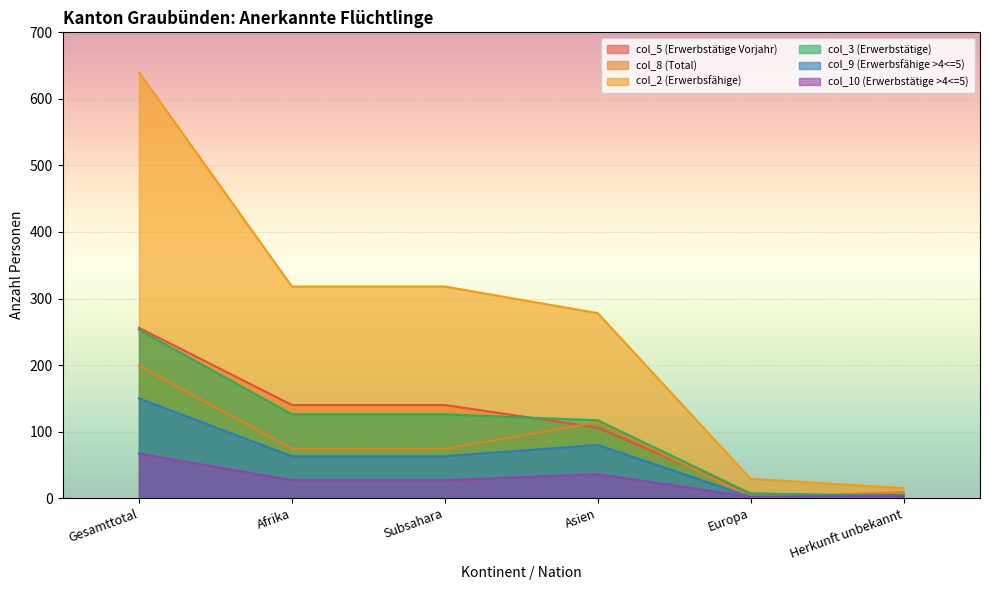

Reading left to right, what are all the values shown in this chart?

col_5 (Erwerbstätige Vorjahr): Gesamttotal=256	Afrika=140	Subsahara=140	Asien=106	Europa=7	Herkunft unbekannt=3
col_8 (Total): Gesamttotal=199	Afrika=74	Subsahara=74	Asien=114	Europa=2	Herkunft unbekannt=9
col_2 (Erwerbsfähige): Gesamttotal=640	Afrika=318	Subsahara=318	Asien=278	Europa=29	Herkunft unbekannt=15
col_3 (Erwerbstätige): Gesamttotal=253	Afrika=126	Subsahara=126	Asien=117	Europa=7	Herkunft unbekannt=3
col_9 (Erwerbsfähige >4<=5): Gesamttotal=150	Afrika=63	Subsahara=63	Asien=80	Europa=2	Herkunft unbekannt=5
col_10 (Erwerbstätige >4<=5): Gesamttotal=67	Afrika=27	Subsahara=27	Asien=36	Europa=2	Herkunft unbekannt=2